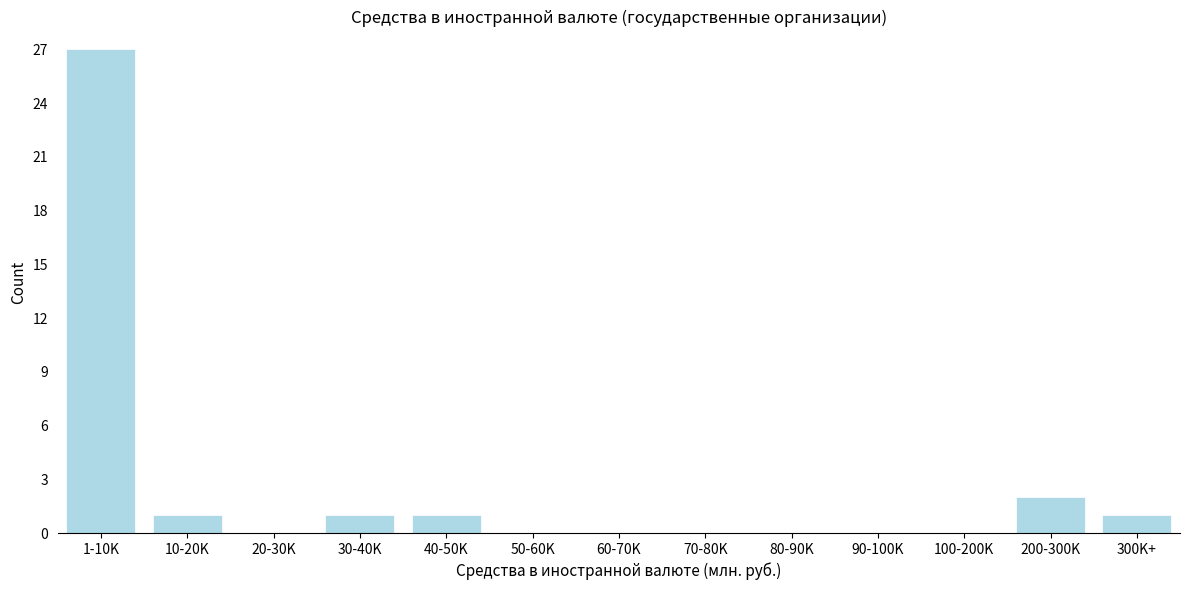

Reading left to right, extract all data points from this chart.

1-10K=27	10-20K=1	20-30K=0	30-40K=1	40-50K=1	50-60K=0	60-70K=0	70-80K=0	80-90K=0	90-100K=0	100-200K=0	200-300K=2	300K+=1